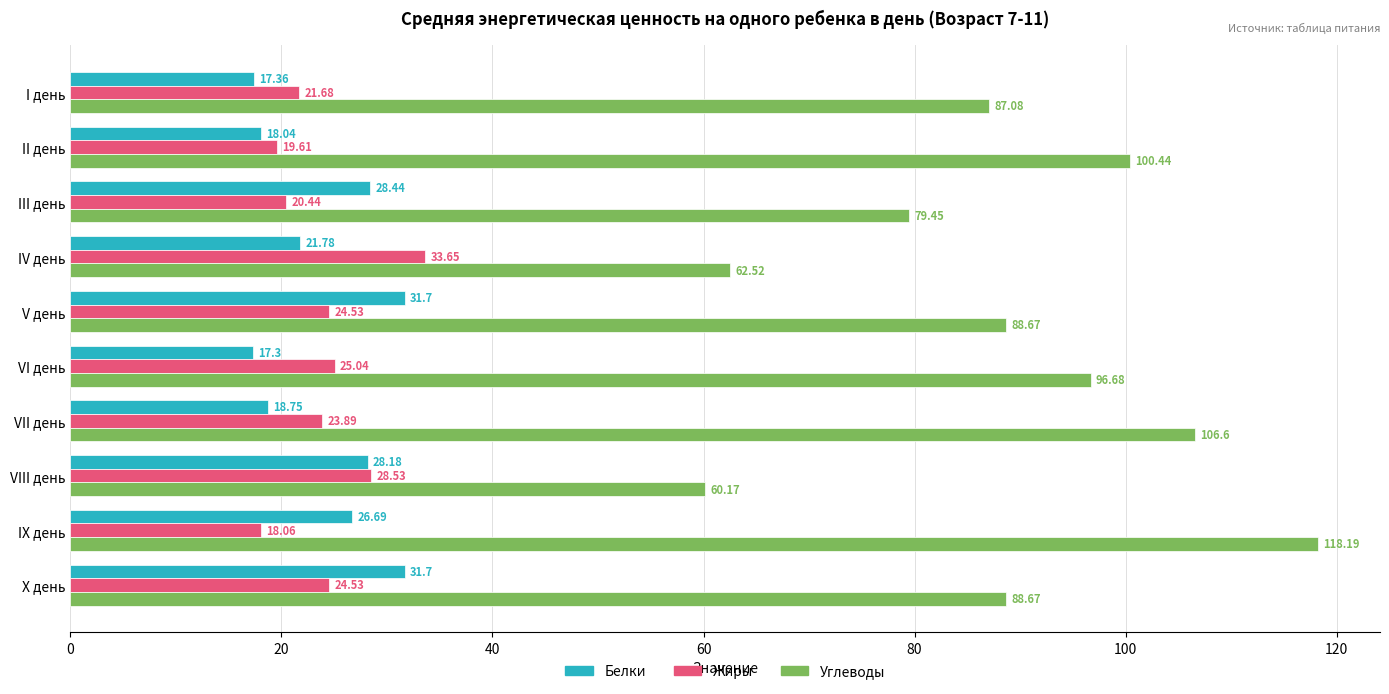

What is the difference between the second highest and second lowest values in the Жиры series?

8.9